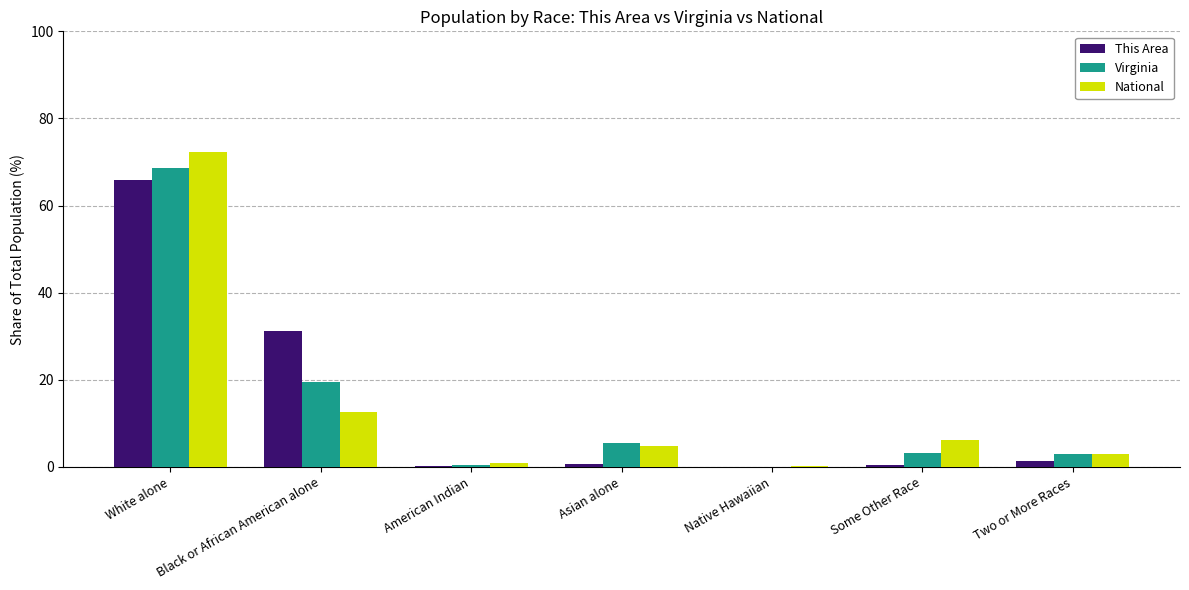

How many groups of bars are there?

7